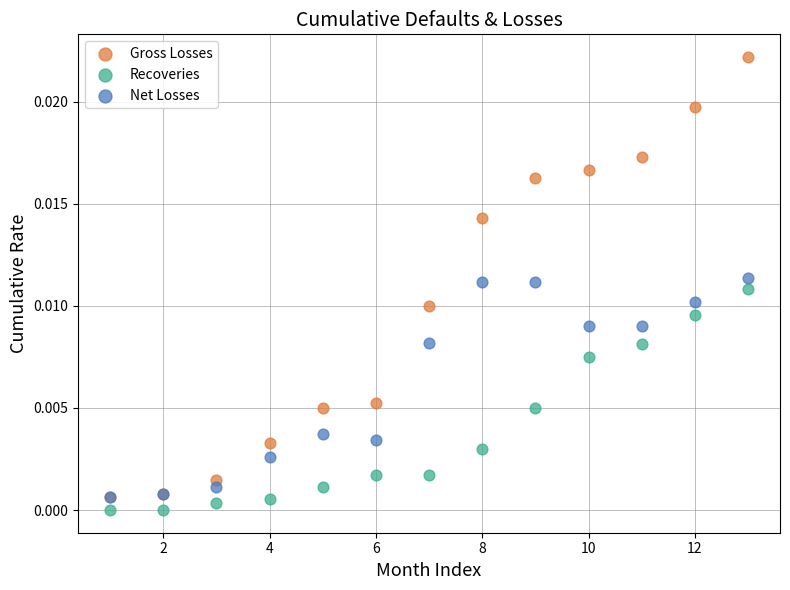

Which series reaches the maximum Y coordinate?

Gross Losses